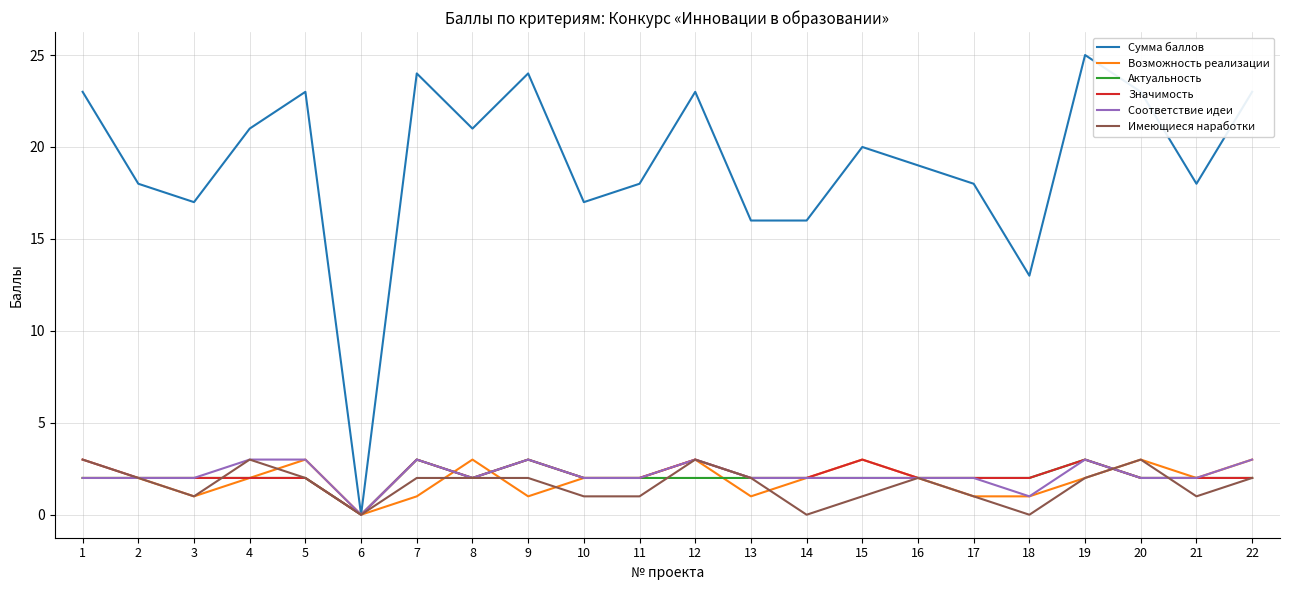

What is the maximum value shown in the chart?

25